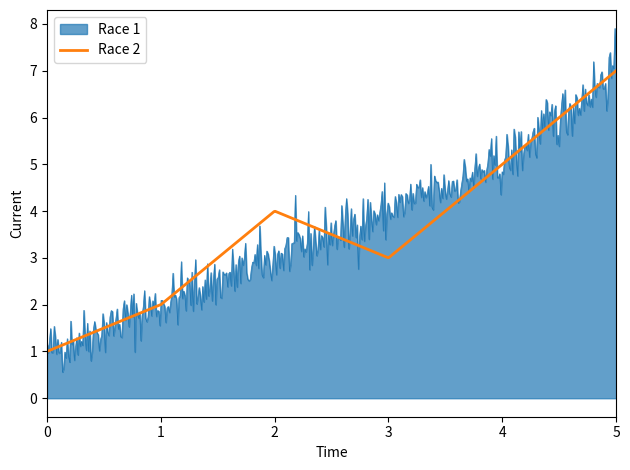

List the series in order of their peak value, lowest first.

Race 2, Race 1